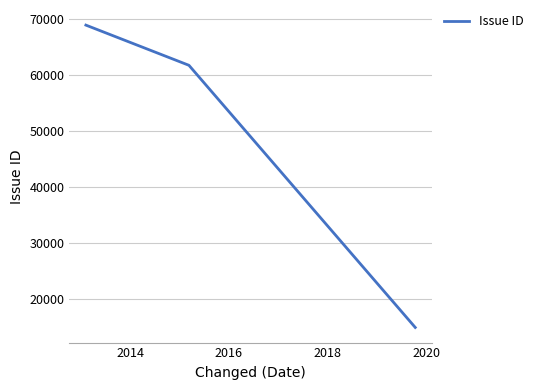

What is the difference between the second highest and minimum values?

46699